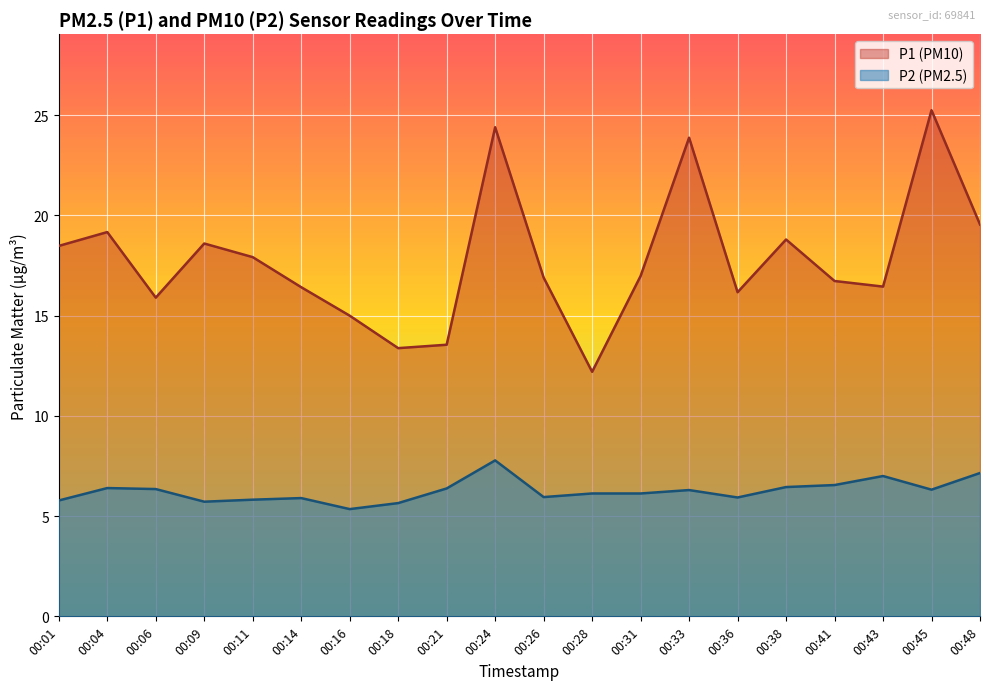

Reading left to right, list all the values displayed in this chart.

P1: 00:01=18.5	00:04=19.2	00:06=15.9	00:09=18.6	00:11=17.9	00:14=16.4	00:16=15.0	00:18=13.4	00:21=13.6	00:24=24.4	00:26=16.9	00:28=12.2	00:31=17.0	00:33=23.9	00:36=16.2	00:38=18.8	00:41=16.7	00:43=16.4	00:45=25.2	00:48=19.6
P2: 00:01=5.8	00:04=6.4	00:06=6.3	00:09=5.7	00:11=5.8	00:14=5.9	00:16=5.3	00:18=5.7	00:21=6.4	00:24=7.8	00:26=6.0	00:28=6.1	00:31=6.1	00:33=6.3	00:36=5.9	00:38=6.5	00:41=6.5	00:43=7.0	00:45=6.3	00:48=7.2